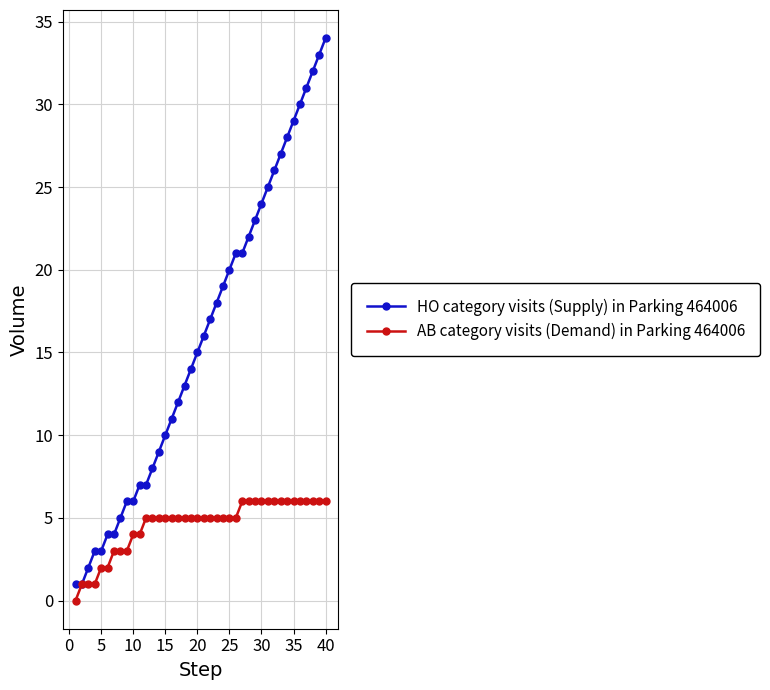

Which series has the largest total across all categories?

HO category visits (Supply) in Parking 464006